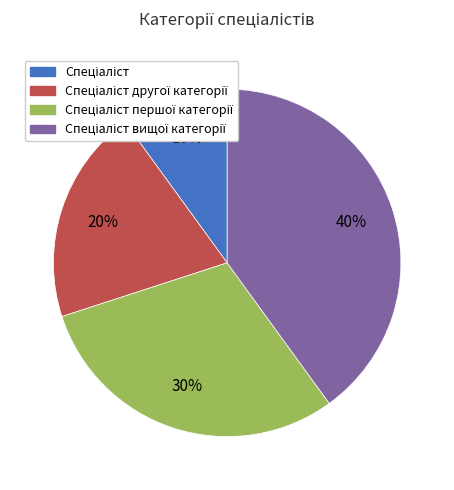

Count the number of slices in the pie.

4